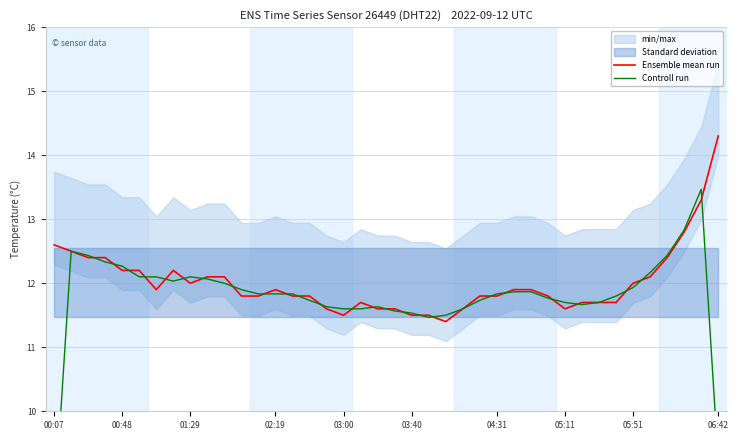

True or false: Ensemble mean run has a value of 19.9 at 06:42.

False